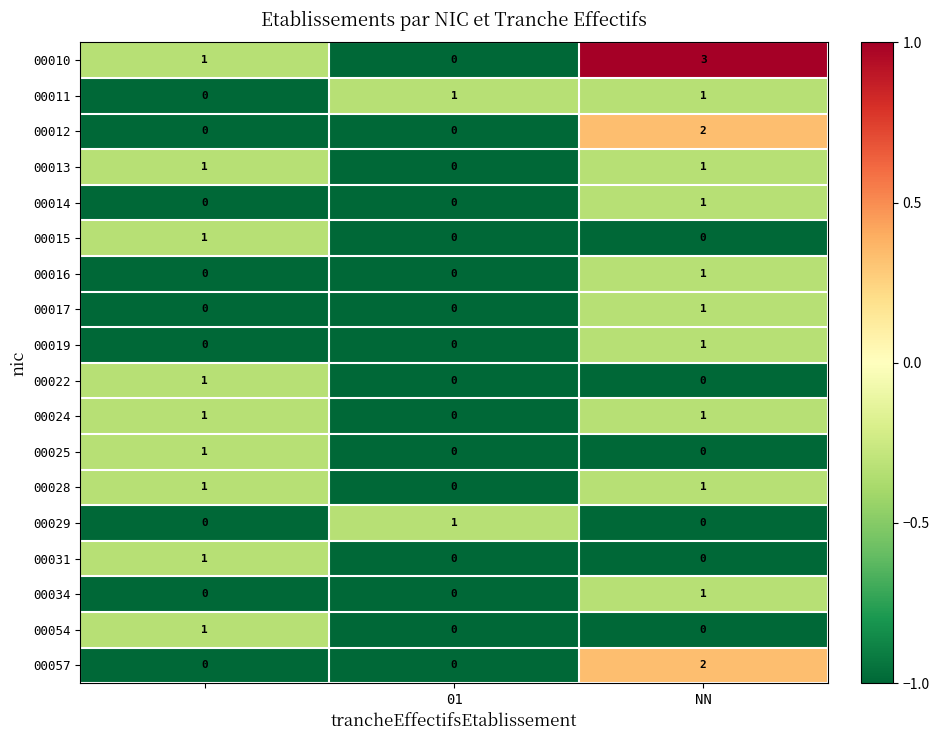

How many 00013 values are between 0 and 1?

3